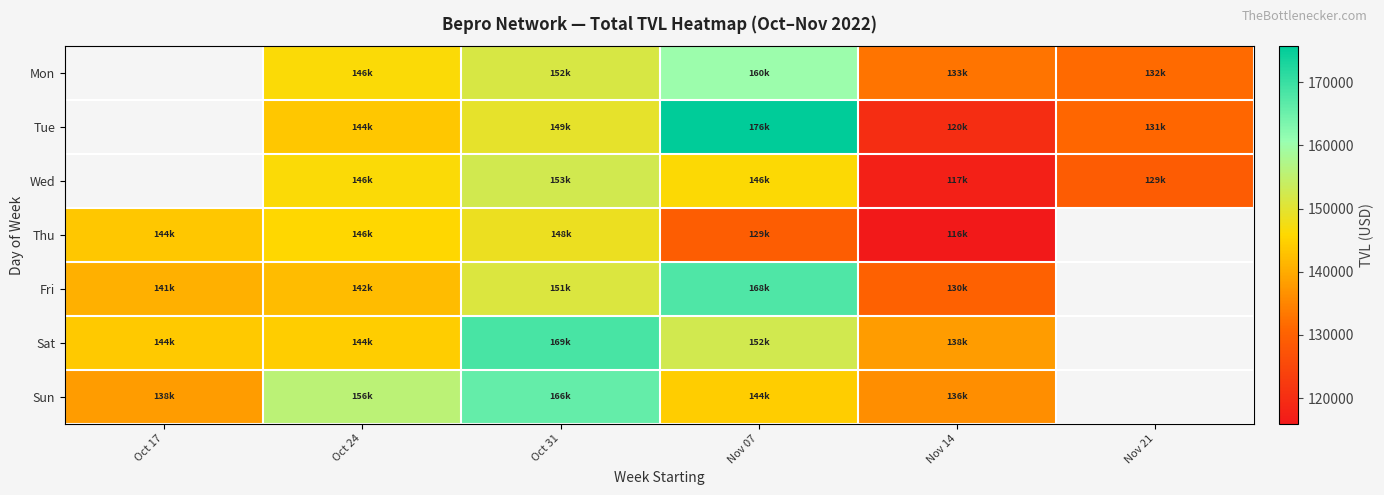

How many values in the Sun series exceed 155836?

2